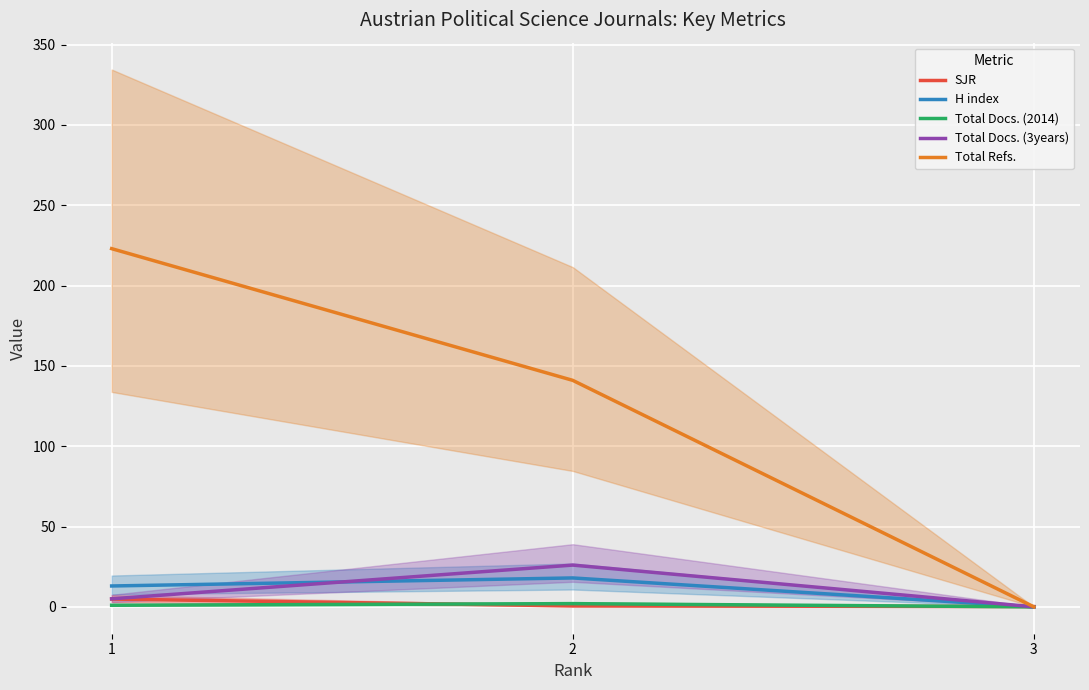

True or false: H index has a value of 18.0 at 2.

True